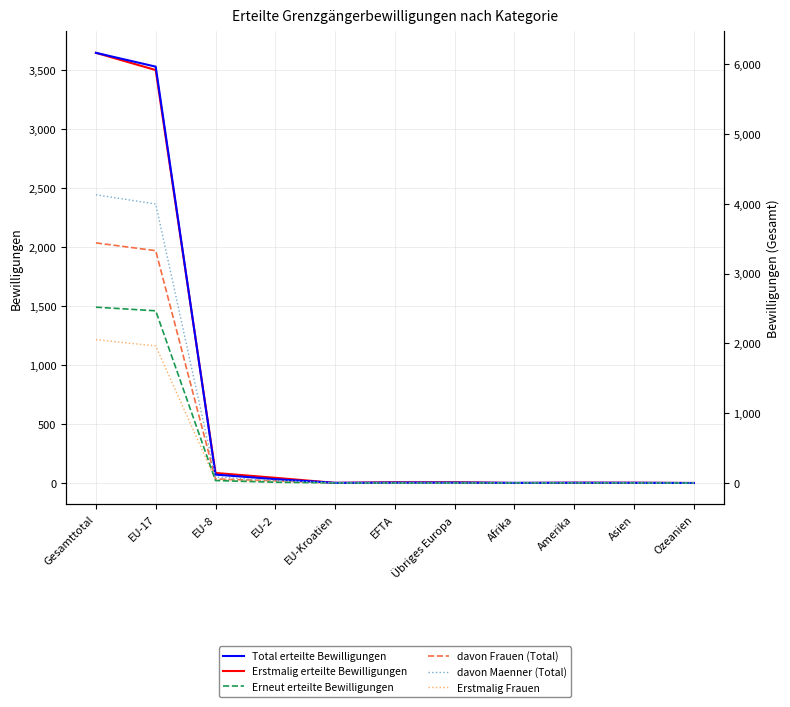

At which category does davon Frauen (Total) reach its first local valley?

EU-Kroatien